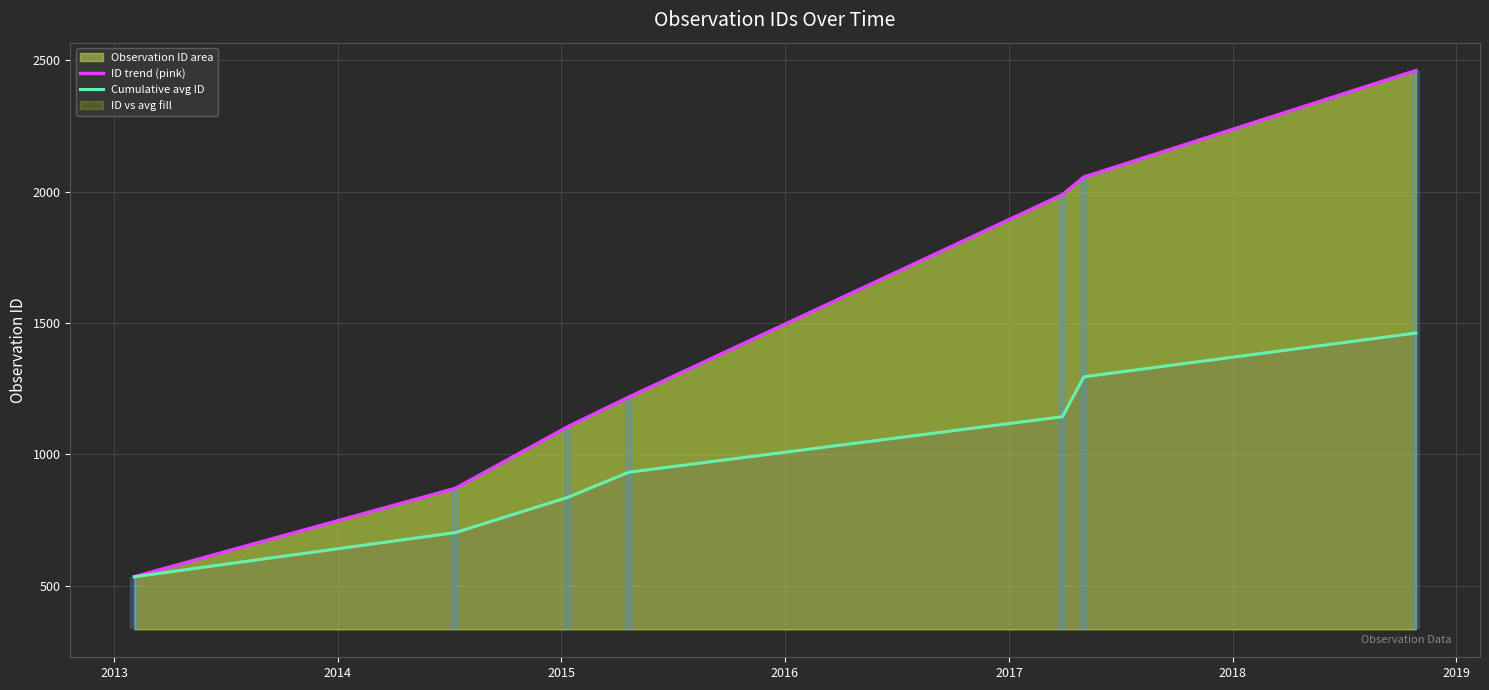

What is the greatest value displayed?

2460.0